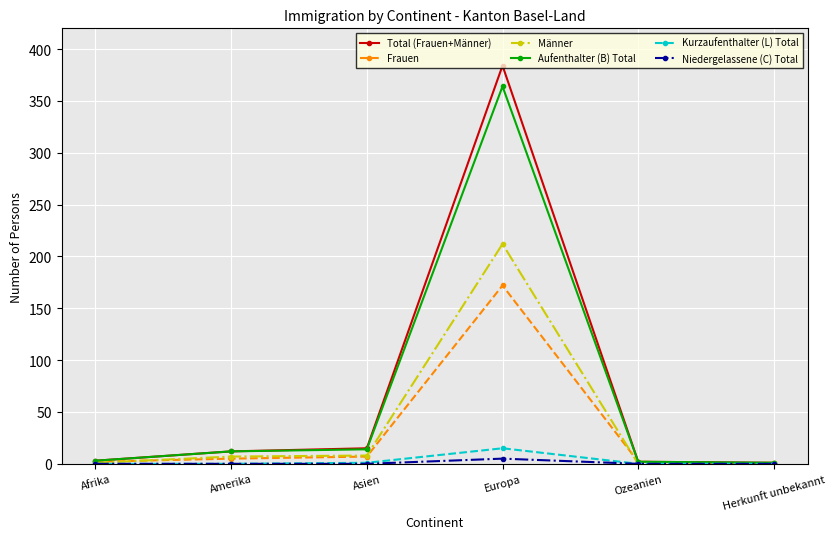

Which series changed the most between Asien and Europa?

Total (Frauen+Männer)